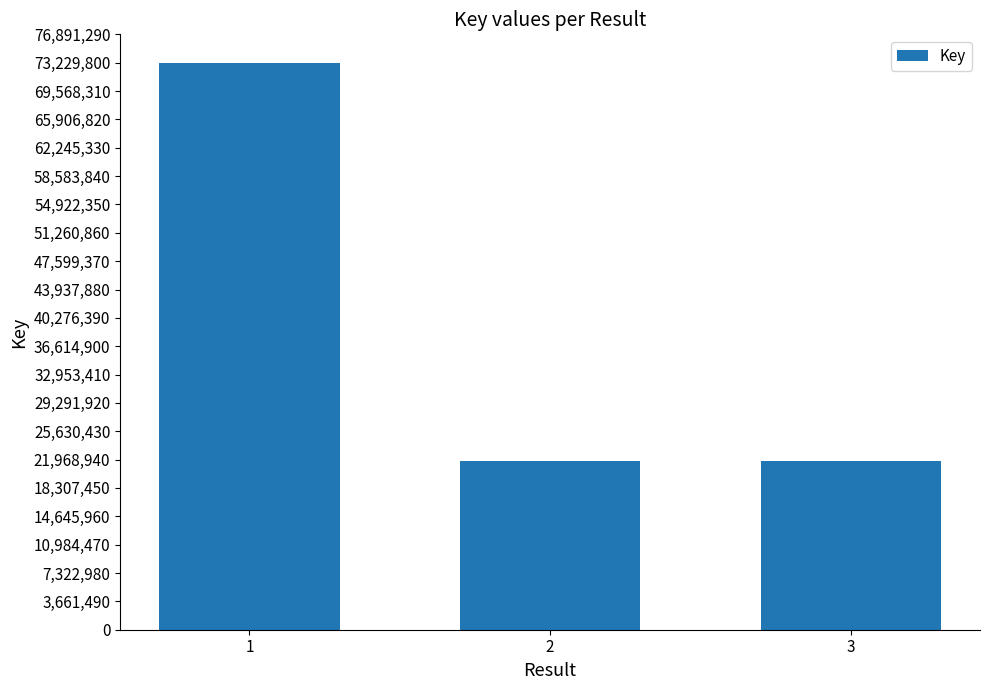

What is the change in value from 1 to 3?

-51420524